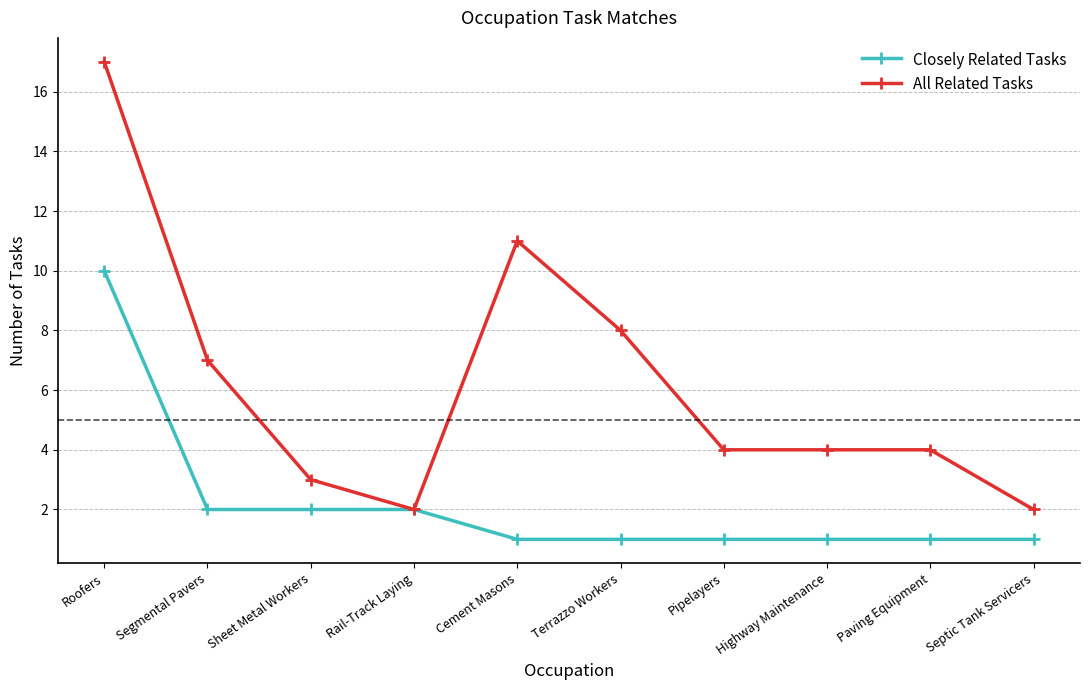

Reading left to right, transcribe all the data shown in this chart.

Closely Related Tasks: Roofers=10	Segmental Pavers=2	Sheet Metal Workers=2	Rail-Track Laying=2	Cement Masons=1	Terrazzo Workers=1	Pipelayers=1	Highway Maintenance=1	Paving Equipment=1	Septic Tank Servicers=1
All Related Tasks: Roofers=17	Segmental Pavers=7	Sheet Metal Workers=3	Rail-Track Laying=2	Cement Masons=11	Terrazzo Workers=8	Pipelayers=4	Highway Maintenance=4	Paving Equipment=4	Septic Tank Servicers=2